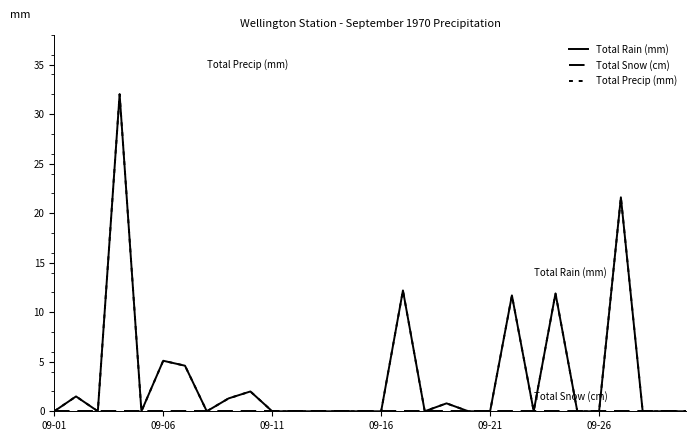

Does the chart display data point markers on the line(s)?

No